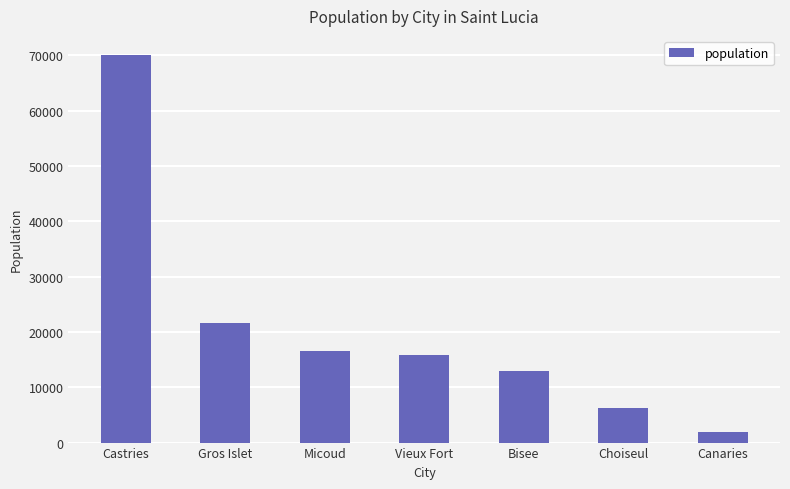

At which category does the chart reach its minimum across all series?

Canaries